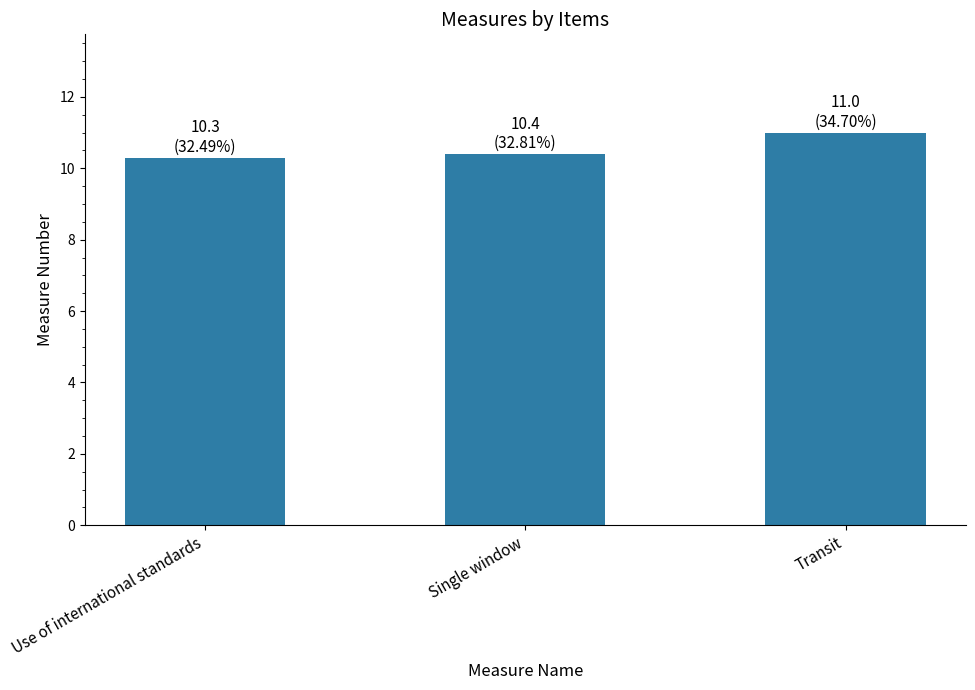

What is the change in value from Use of international standards to Single window?

+0.1